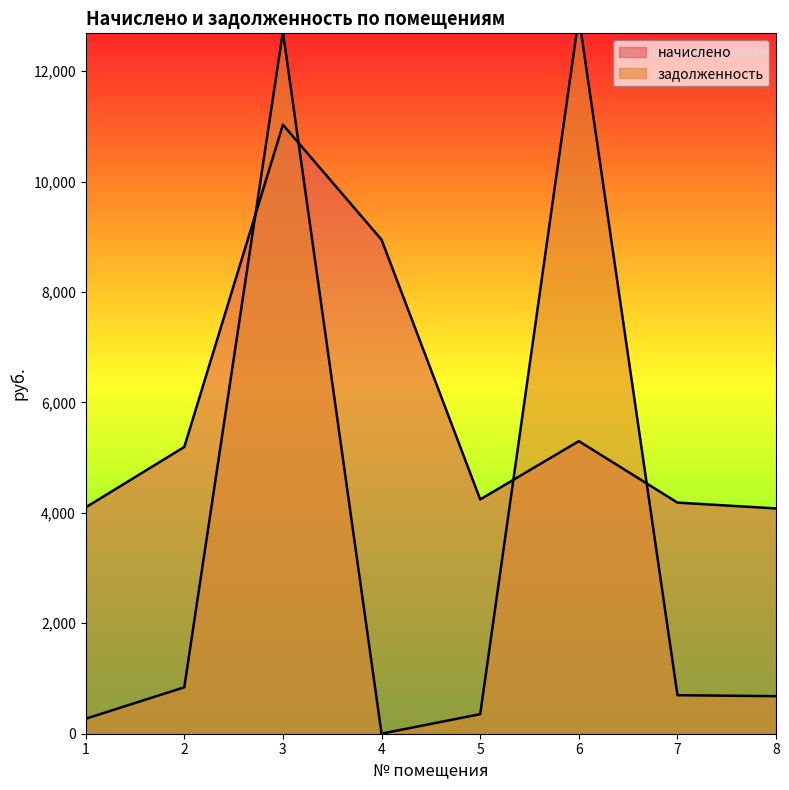

What is the difference between the highest and lowest values at 4?

8945.3